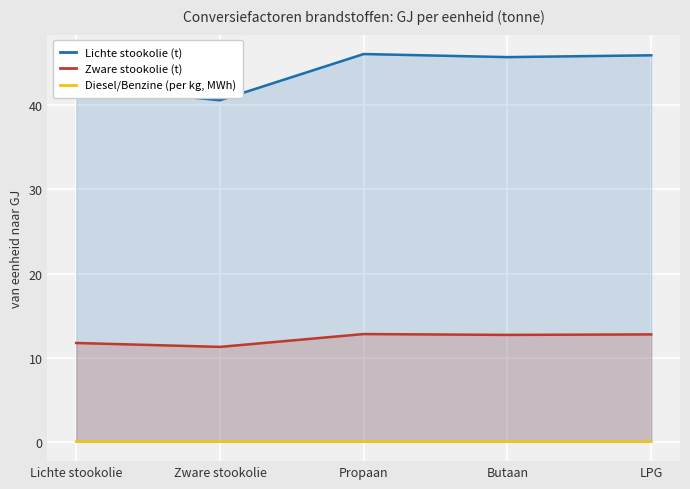

What is the maximum value shown in the chart?

46.1